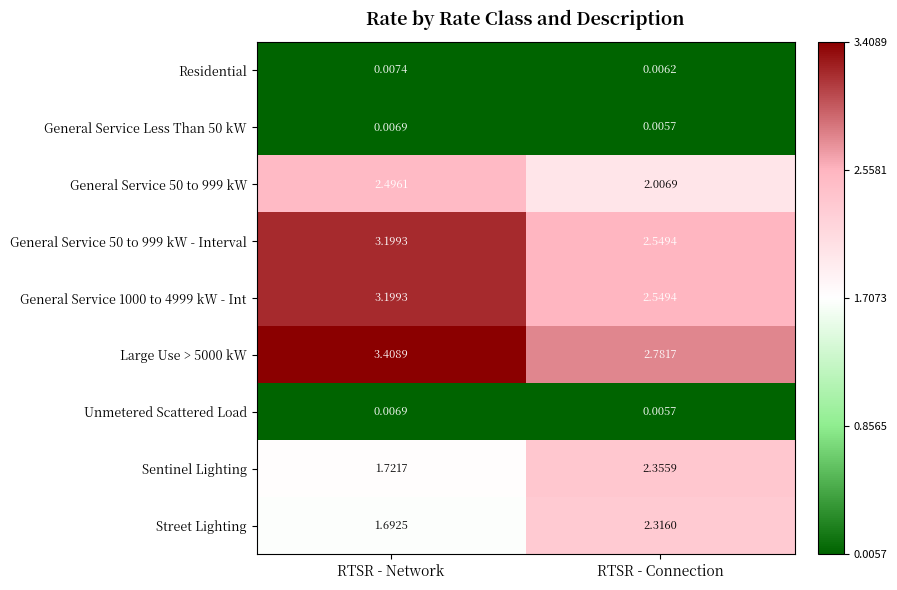

Rank the categories by Sentinel Lighting value from lowest to highest.

RTSR - Network, RTSR - Connection